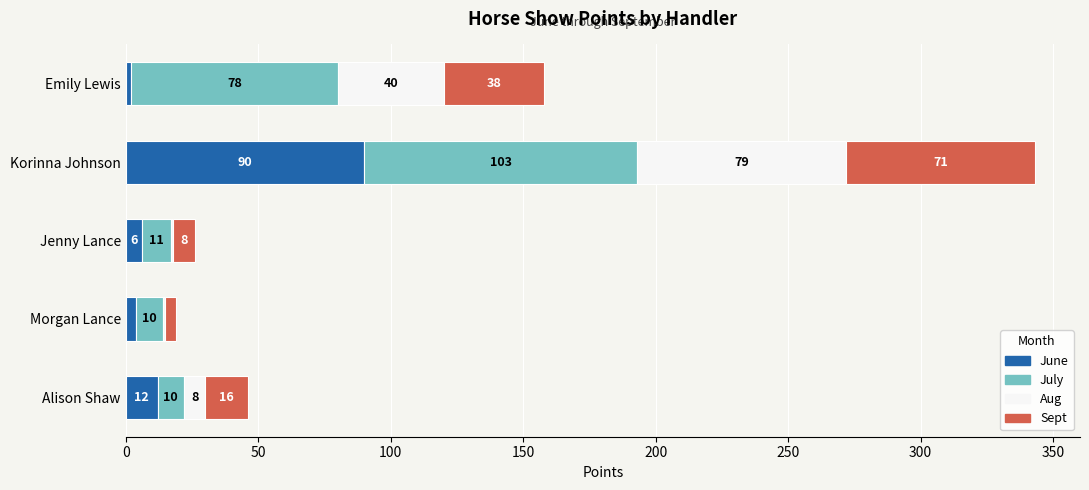

What is the highest value of the June series?

90